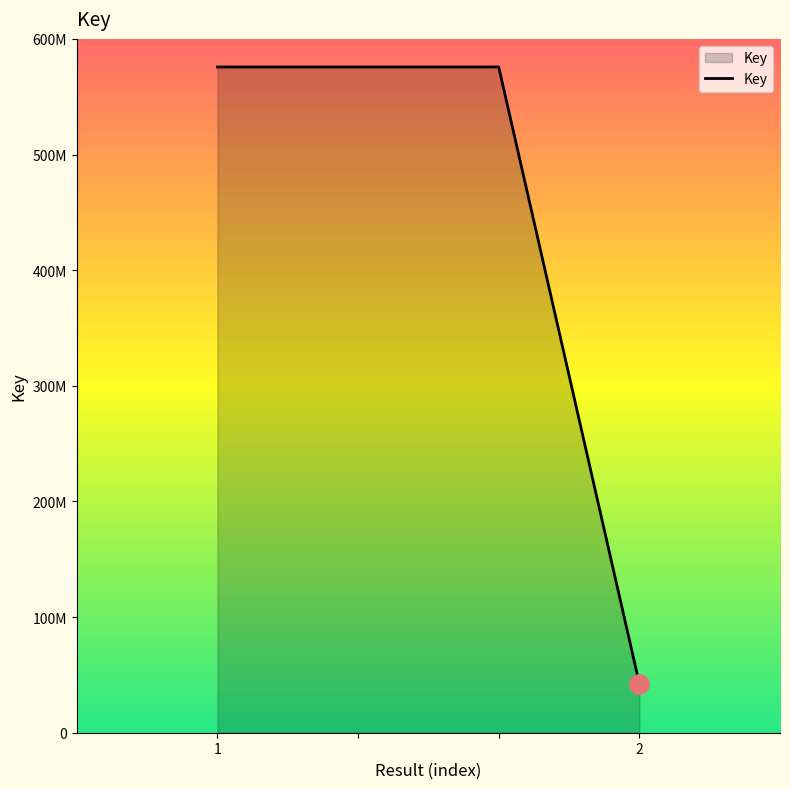

Does the chart have visible grid lines?

No